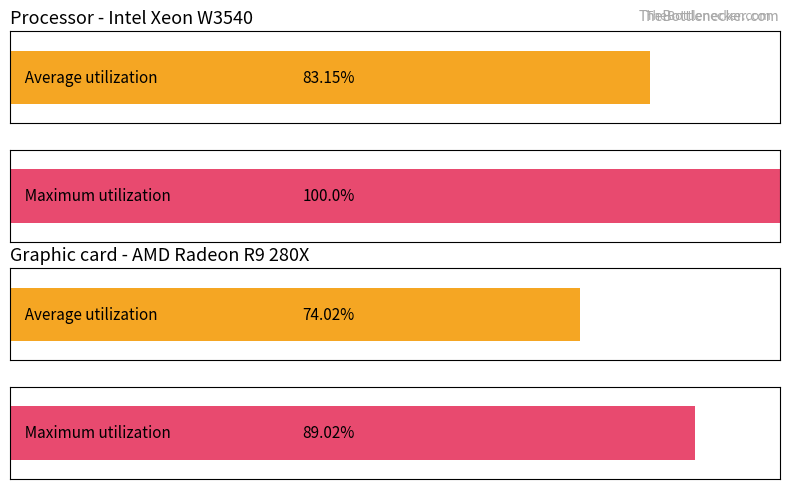

Where is Maximum utilization nearest to the value -139?

2